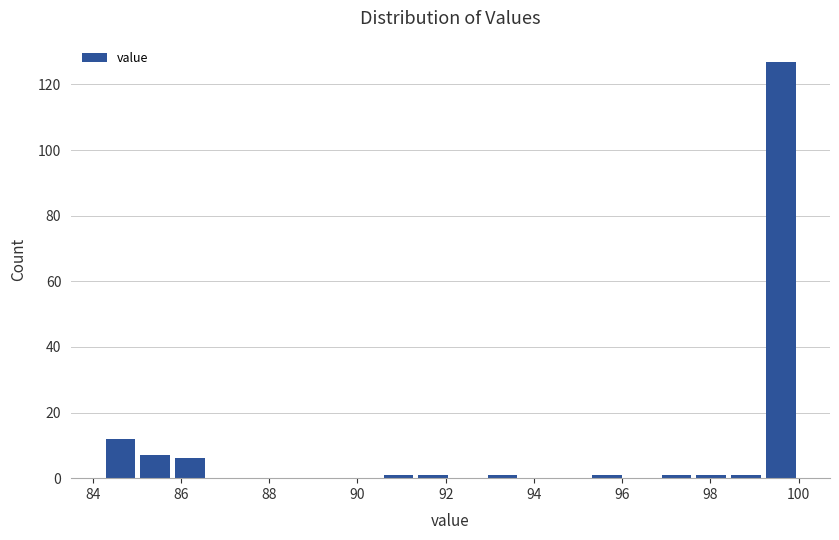

Read against the x-axis, roughly where is the centre of the tallest bar?

99.6